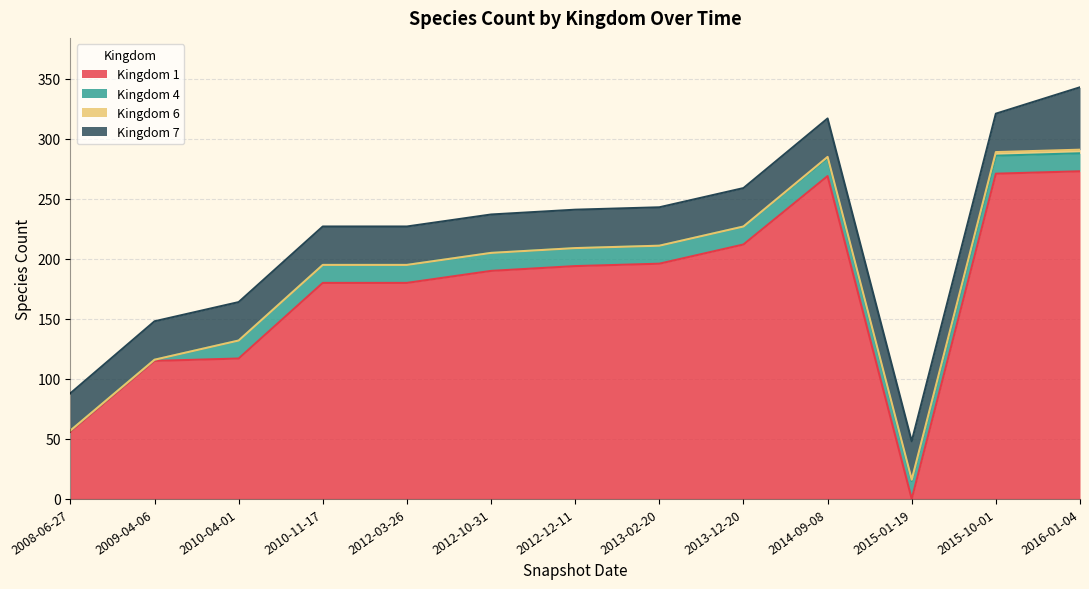

True or false: 6 and 7 intersect in this chart.

False